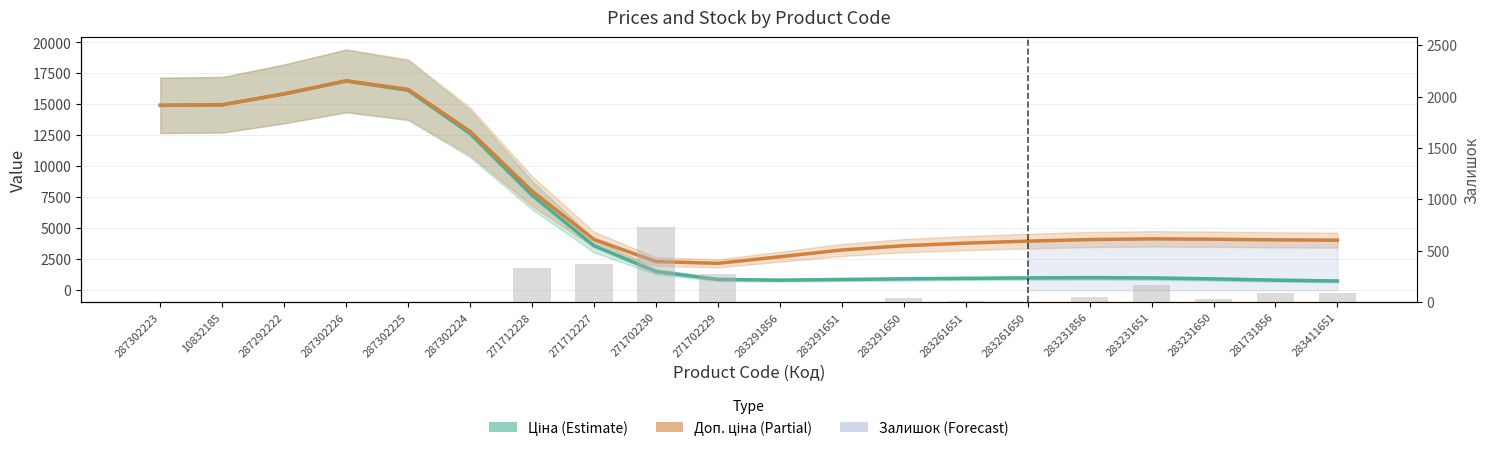

Does the chart contain stacked bars?

No